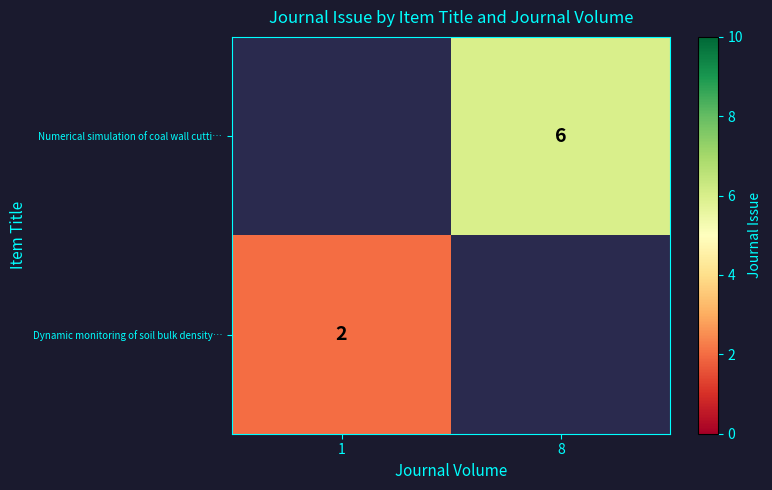

The Numerical simulation of coal wall cutti… series shows 6 at 8. True or false?

True